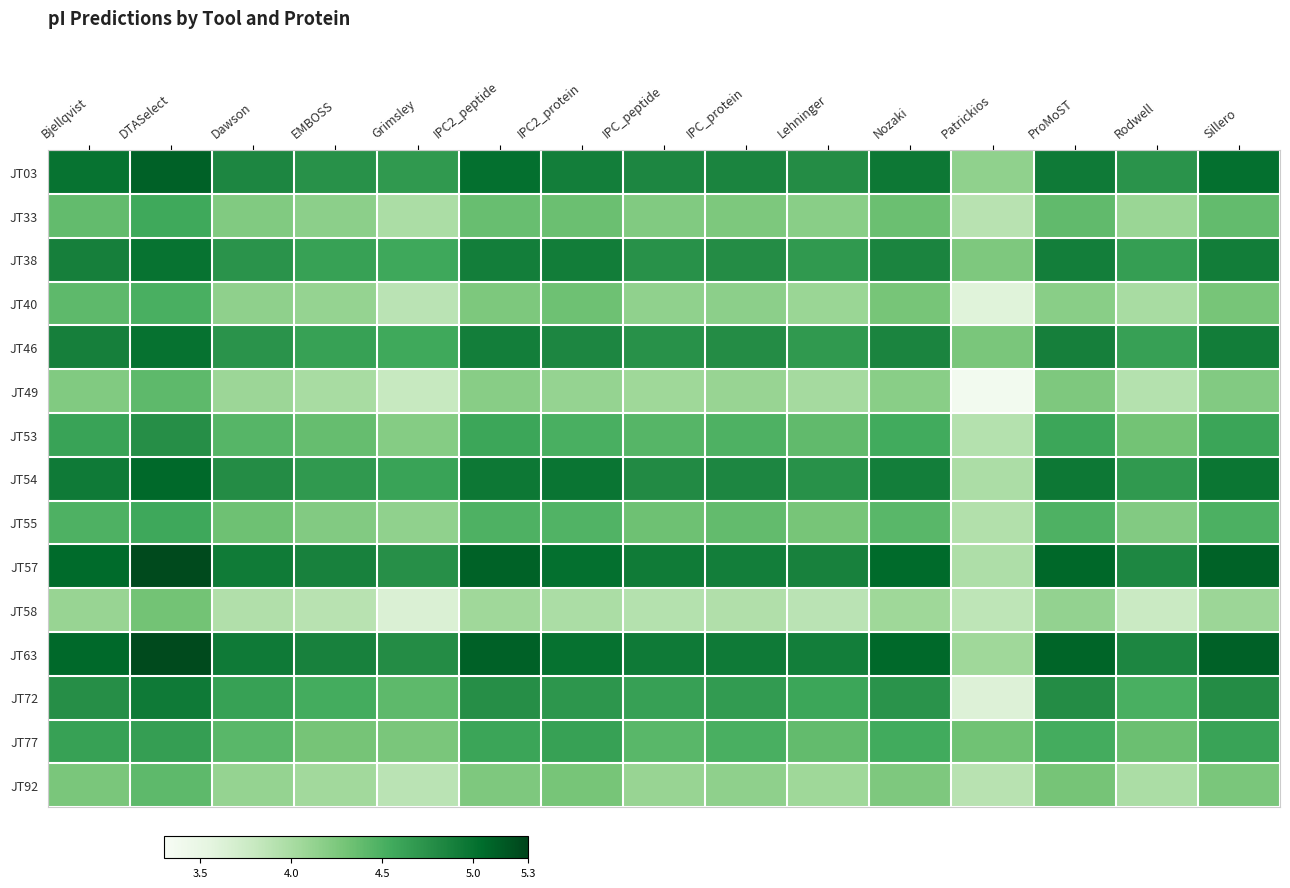

Reading left to right, extract all data points from this chart.

JT03: Bjellqvist=5.0	DTASelect=5.1	Dawson=4.8	EMBOSS=4.7	Grimsley=4.7	IPC2_peptide=5.0	IPC2_protein=4.9	IPC_peptide=4.8	IPC_protein=4.9	Lehninger=4.8	Nozaki=5.0	Patrickios=4.1	ProMoST=4.9	Rodwell=4.7	Sillero=5.0
JT33: Bjellqvist=4.4	DTASelect=4.6	Dawson=4.2	EMBOSS=4.2	Grimsley=4.0	IPC2_peptide=4.4	IPC2_protein=4.3	IPC_peptide=4.2	IPC_protein=4.3	Lehninger=4.2	Nozaki=4.3	Patrickios=3.9	ProMoST=4.4	Rodwell=4.1	Sillero=4.4
JT38: Bjellqvist=4.9	DTASelect=5.0	Dawson=4.7	EMBOSS=4.6	Grimsley=4.6	IPC2_peptide=4.9	IPC2_protein=4.9	IPC_peptide=4.7	IPC_protein=4.8	Lehninger=4.7	Nozaki=4.9	Patrickios=4.2	ProMoST=4.9	Rodwell=4.6	Sillero=4.9
JT40: Bjellqvist=4.4	DTASelect=4.5	Dawson=4.2	EMBOSS=4.1	Grimsley=3.9	IPC2_peptide=4.3	IPC2_protein=4.3	IPC_peptide=4.1	IPC_protein=4.2	Lehninger=4.1	Nozaki=4.3	Patrickios=3.6	ProMoST=4.2	Rodwell=4.0	Sillero=4.3
JT46: Bjellqvist=4.9	DTASelect=5.0	Dawson=4.7	EMBOSS=4.6	Grimsley=4.6	IPC2_peptide=4.9	IPC2_protein=4.8	IPC_peptide=4.7	IPC_protein=4.8	Lehninger=4.7	Nozaki=4.9	Patrickios=4.3	ProMoST=4.9	Rodwell=4.6	Sillero=4.9
JT49: Bjellqvist=4.2	DTASelect=4.4	Dawson=4.1	EMBOSS=4.0	Grimsley=3.8	IPC2_peptide=4.2	IPC2_protein=4.1	IPC_peptide=4.1	IPC_protein=4.1	Lehninger=4.0	Nozaki=4.2	Patrickios=3.4	ProMoST=4.2	Rodwell=3.9	Sillero=4.2
JT53: Bjellqvist=4.6	DTASelect=4.8	Dawson=4.4	EMBOSS=4.4	Grimsley=4.2	IPC2_peptide=4.6	IPC2_protein=4.5	IPC_peptide=4.4	IPC_protein=4.5	Lehninger=4.4	Nozaki=4.5	Patrickios=3.9	ProMoST=4.6	Rodwell=4.3	Sillero=4.6
JT54: Bjellqvist=4.9	DTASelect=5.1	Dawson=4.8	EMBOSS=4.7	Grimsley=4.6	IPC2_peptide=5.0	IPC2_protein=5.0	IPC_peptide=4.8	IPC_protein=4.8	Lehninger=4.7	Nozaki=4.9	Patrickios=4.0	ProMoST=5.0	Rodwell=4.7	Sillero=5.0
JT55: Bjellqvist=4.5	DTASelect=4.6	Dawson=4.3	EMBOSS=4.2	Grimsley=4.1	IPC2_peptide=4.5	IPC2_protein=4.5	IPC_peptide=4.3	IPC_protein=4.4	Lehninger=4.3	Nozaki=4.4	Patrickios=3.9	ProMoST=4.5	Rodwell=4.2	Sillero=4.5
JT57: Bjellqvist=5.1	DTASelect=5.3	Dawson=4.9	EMBOSS=4.9	Grimsley=4.8	IPC2_peptide=5.1	IPC2_protein=5.0	IPC_peptide=4.9	IPC_protein=4.9	Lehninger=4.9	Nozaki=5.1	Patrickios=4.0	ProMoST=5.1	Rodwell=4.8	Sillero=5.1
JT58: Bjellqvist=4.1	DTASelect=4.3	Dawson=3.9	EMBOSS=3.9	Grimsley=3.6	IPC2_peptide=4.0	IPC2_protein=4.0	IPC_peptide=3.9	IPC_protein=3.9	Lehninger=3.9	Nozaki=4.1	Patrickios=3.9	ProMoST=4.1	Rodwell=3.8	Sillero=4.1
JT63: Bjellqvist=5.1	DTASelect=5.3	Dawson=4.9	EMBOSS=4.9	Grimsley=4.8	IPC2_peptide=5.1	IPC2_protein=5.0	IPC_peptide=4.9	IPC_protein=4.9	Lehninger=4.9	Nozaki=5.1	Patrickios=4.0	ProMoST=5.1	Rodwell=4.8	Sillero=5.1
JT72: Bjellqvist=4.8	DTASelect=4.9	Dawson=4.6	EMBOSS=4.5	Grimsley=4.4	IPC2_peptide=4.8	IPC2_protein=4.7	IPC_peptide=4.6	IPC_protein=4.7	Lehninger=4.6	Nozaki=4.7	Patrickios=3.6	ProMoST=4.8	Rodwell=4.5	Sillero=4.8
JT77: Bjellqvist=4.6	DTASelect=4.6	Dawson=4.4	EMBOSS=4.3	Grimsley=4.3	IPC2_peptide=4.6	IPC2_protein=4.6	IPC_peptide=4.4	IPC_protein=4.5	Lehninger=4.4	Nozaki=4.5	Patrickios=4.3	ProMoST=4.5	Rodwell=4.3	Sillero=4.6
JT92: Bjellqvist=4.3	DTASelect=4.4	Dawson=4.1	EMBOSS=4.0	Grimsley=3.9	IPC2_peptide=4.2	IPC2_protein=4.3	IPC_peptide=4.1	IPC_protein=4.2	Lehninger=4.1	Nozaki=4.2	Patrickios=3.9	ProMoST=4.3	Rodwell=4.0	Sillero=4.3